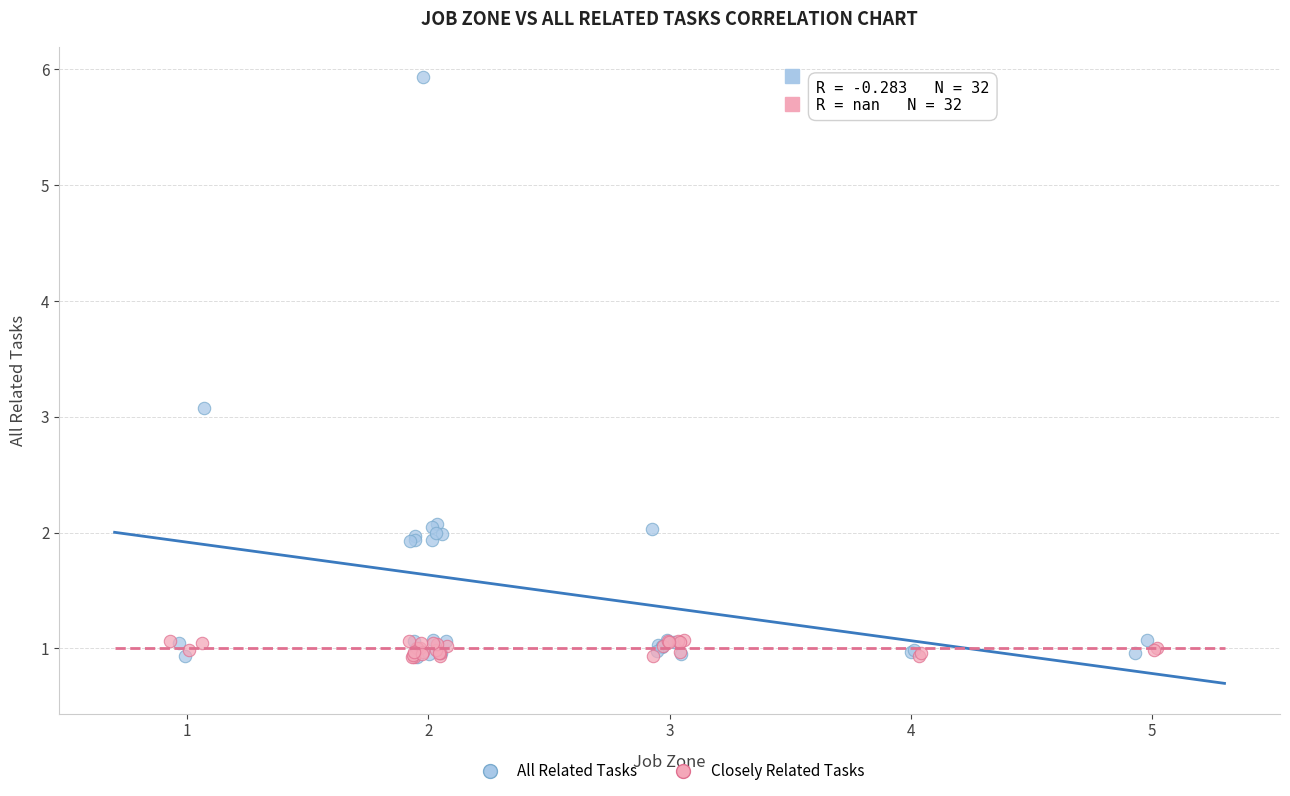

Which series reaches the maximum Y coordinate?

All Related Tasks